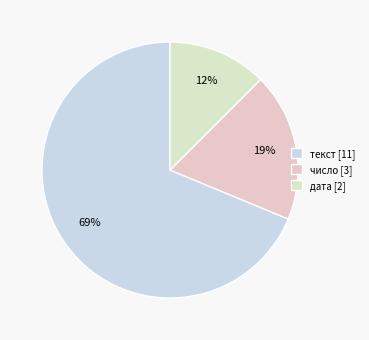

To the nearest percent, what percentage of the pie is число?

19%